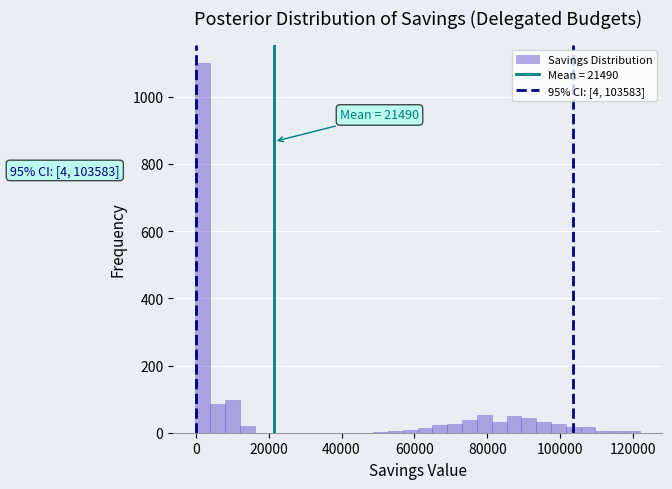

Read against the x-axis, roughly where is the centre of the tallest bar?

2000